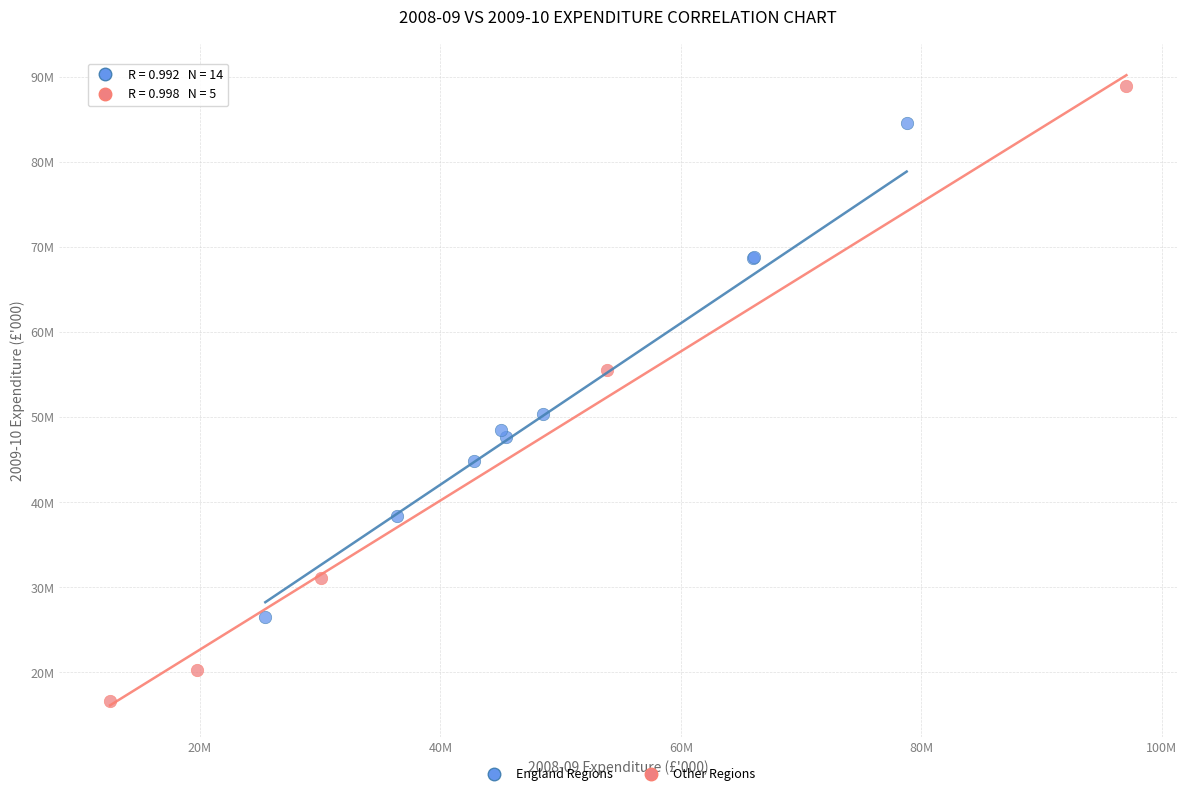

Which series has the widest spread of Y values?

Other Regions